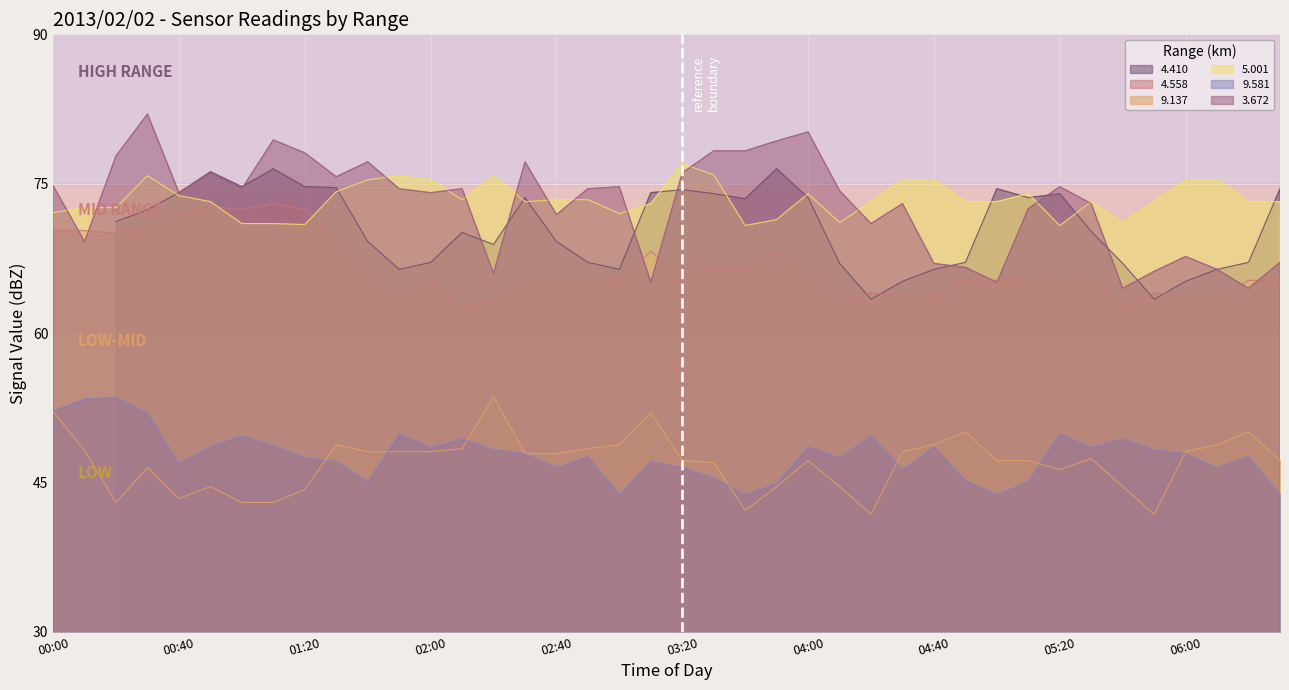

The value of 4.558 at 00:40 is 71.8. True or false?

True